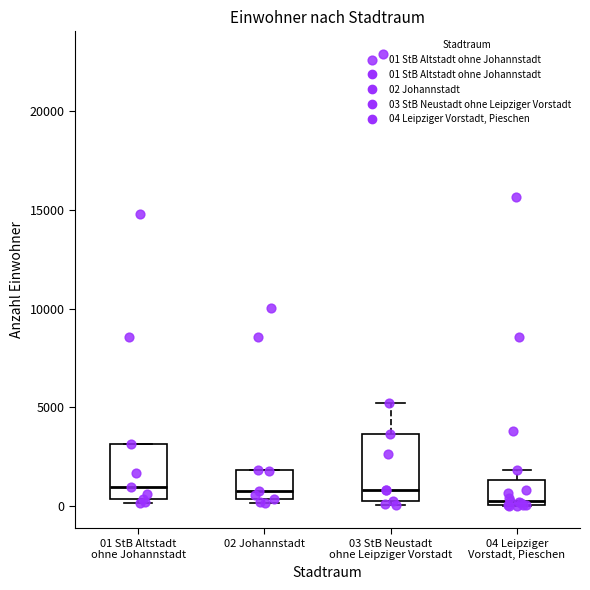

Reading left to right, read every box against the y-axis: the position of its median line, the range the box covers, and the ends of its whiskers. The values are not printed on the chart, so give them approximately, as read against the axis.

01 StB Altstadt ohne Johannstadt: median 1000, box 500 to 3000, whiskers 0 to 3000
02 Johannstadt: median 1000, box 500 to 2000, whiskers 0 to 2000
03 StB Neustadt ohne Leipziger Vorstadt: median 1000, box 500 to 3500, whiskers 0 to 5000
04 Leipziger Vorstadt, Pieschen: median 0 (just above the box's lower edge), box 0 to 1500, whiskers 0 to 2000